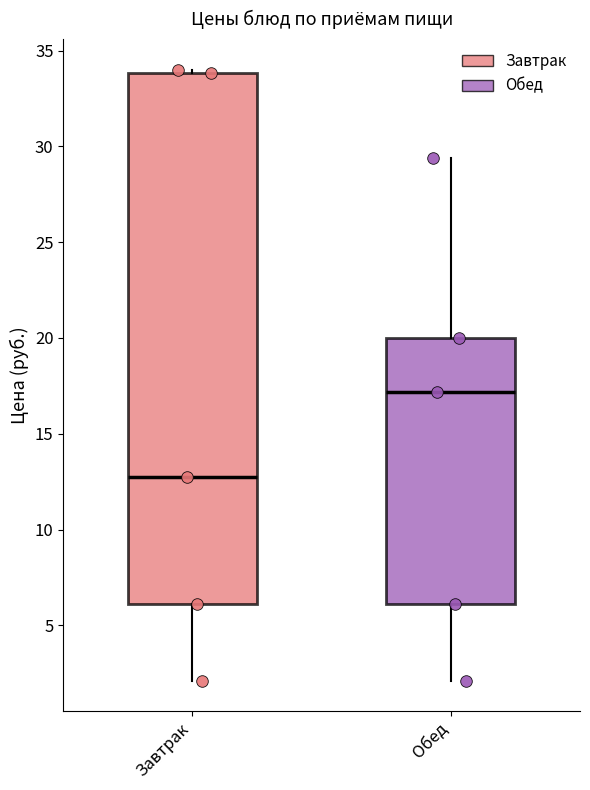

Reading left to right, read every box against the y-axis: the position of its median line, the range the box covers, and the ends of its whiskers. The values are not printed on the chart, so give them approximately, as read against the axis.

Завтрак: median 13.0, box 6.0 to 34.0, whiskers 2.0 to 34.0
Обед: median 17.0, box 6.0 to 20.0, whiskers 2.0 to 29.5